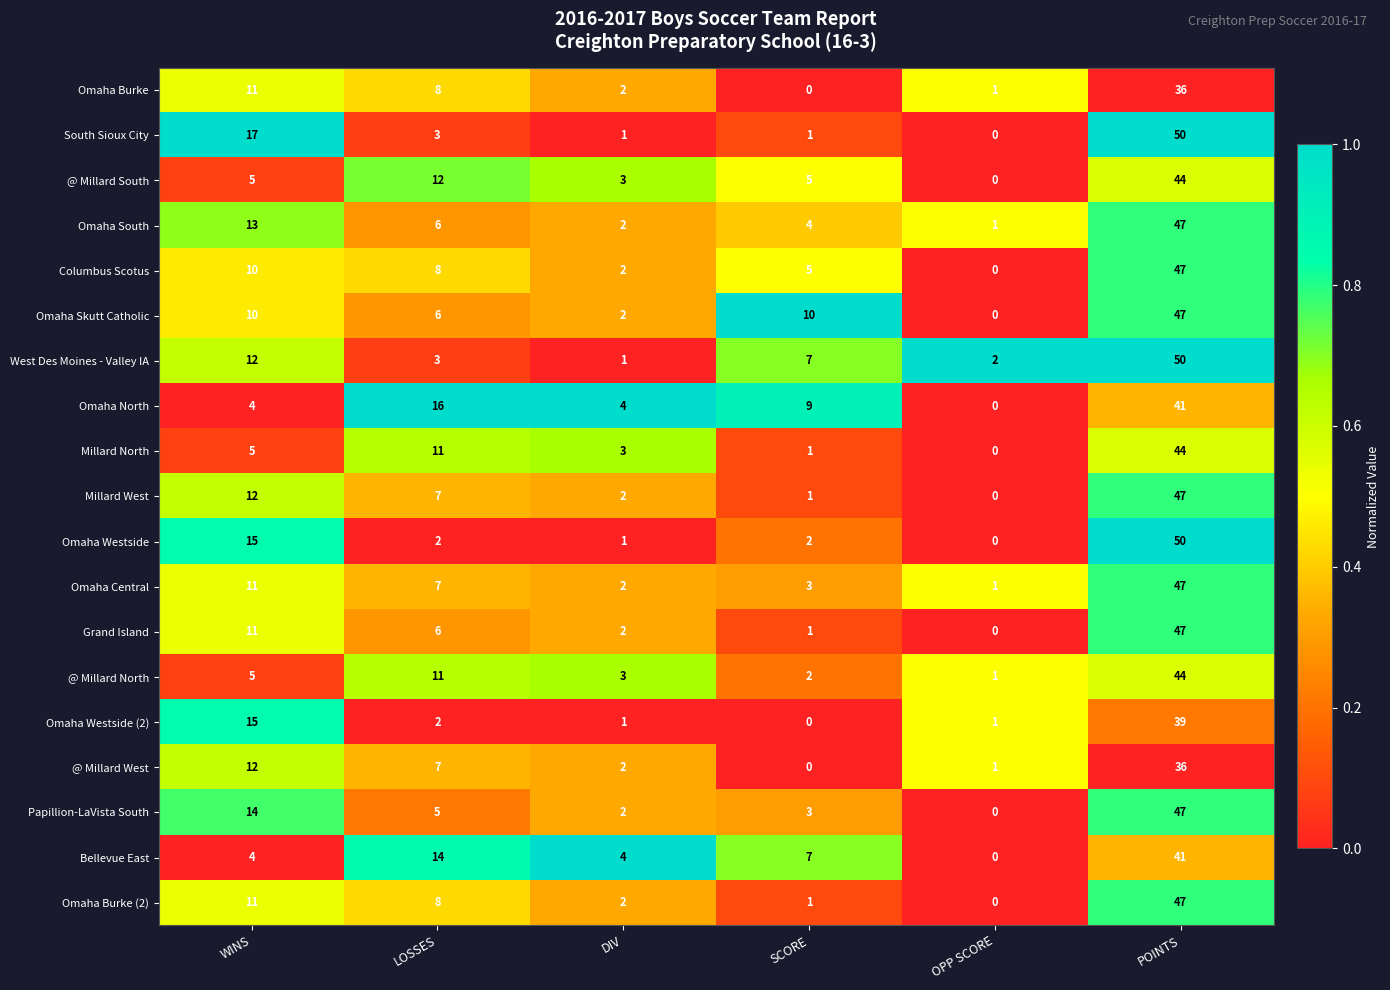

True or false: Papillion-LaVista South has a value of 3 at SCORE.

True